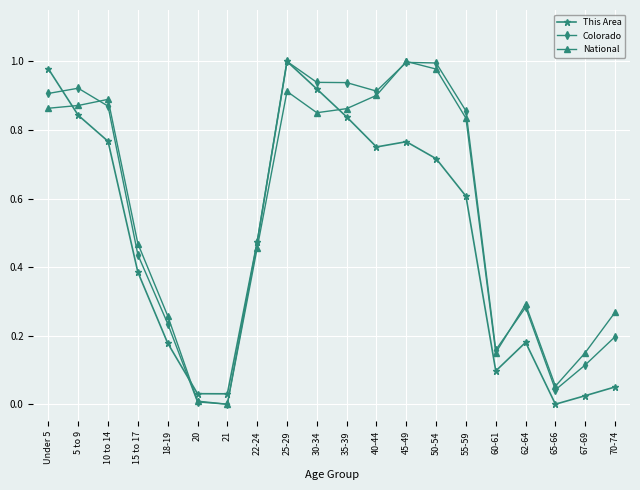

What is the label of the 11th point from the right?

30-34